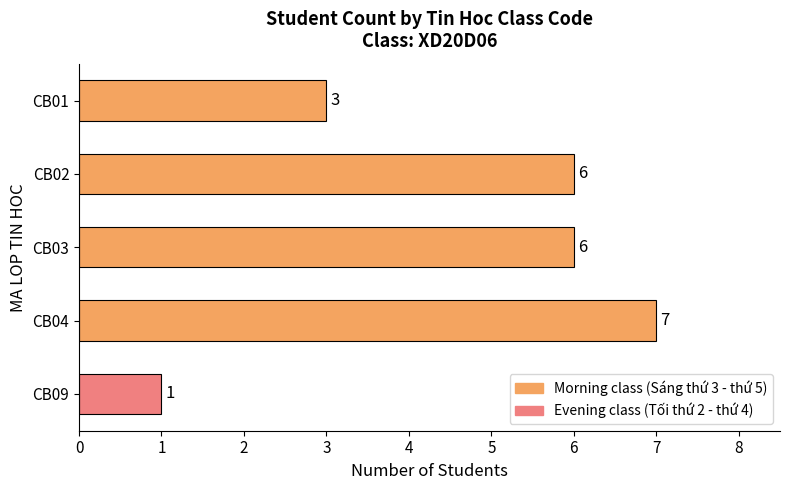

Reading bottom to top, extract all data points from this chart.

CB09=1	CB04=7	CB03=6	CB02=6	CB01=3